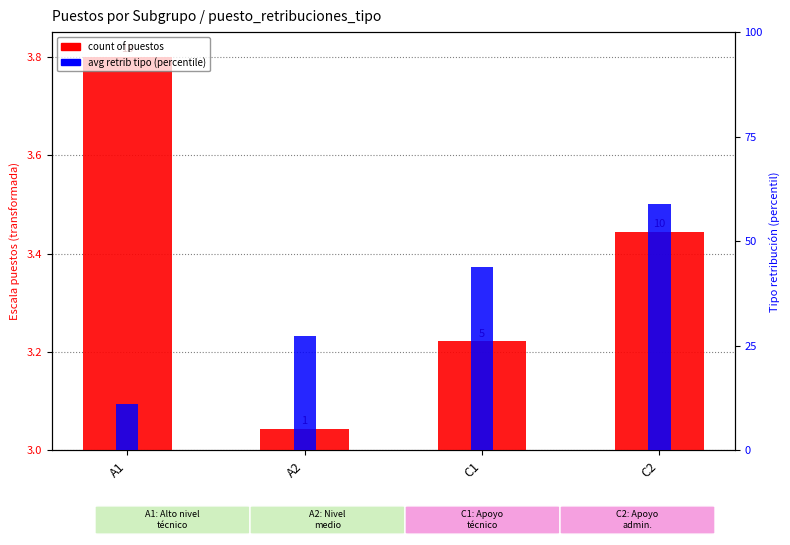

What position from the left is A2?

2